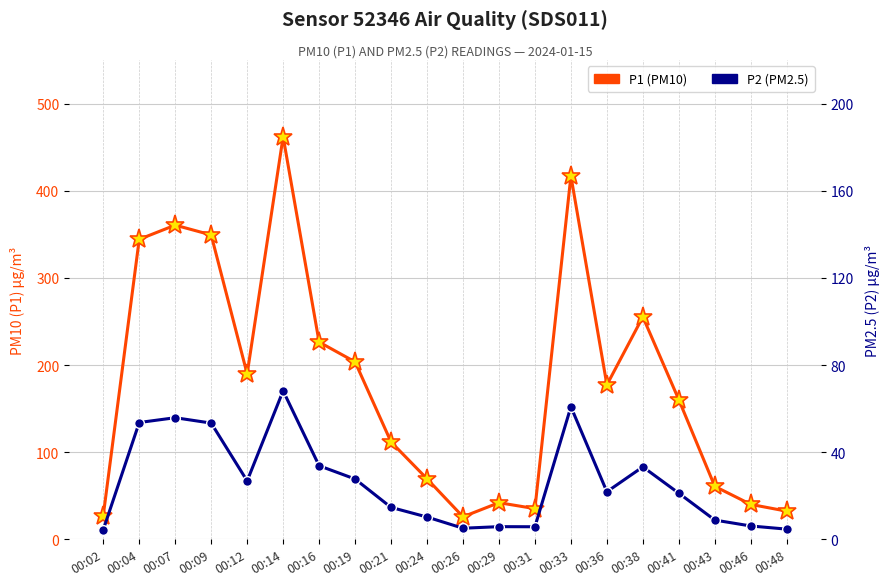

Between 00:14 and 00:26, which is larger?

00:14